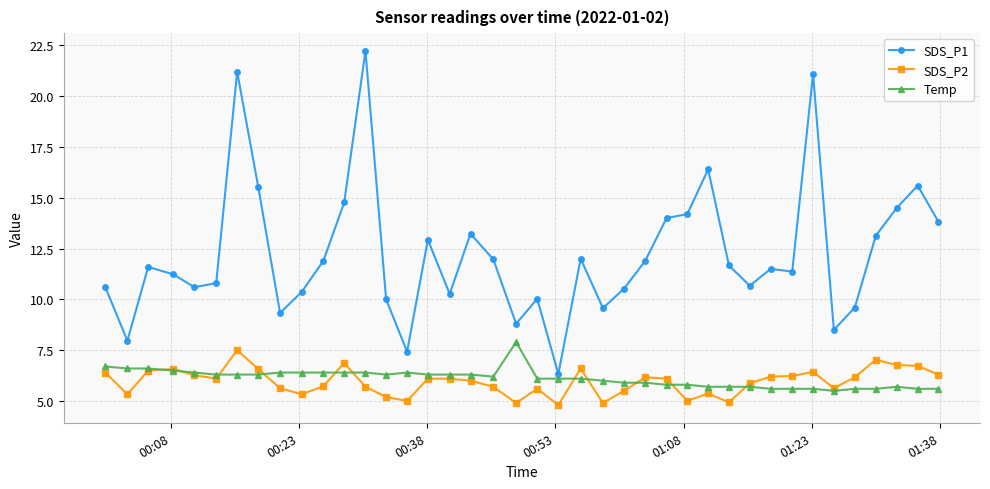

True or false: SDS_P2 and SDS_P1 intersect in this chart.

False